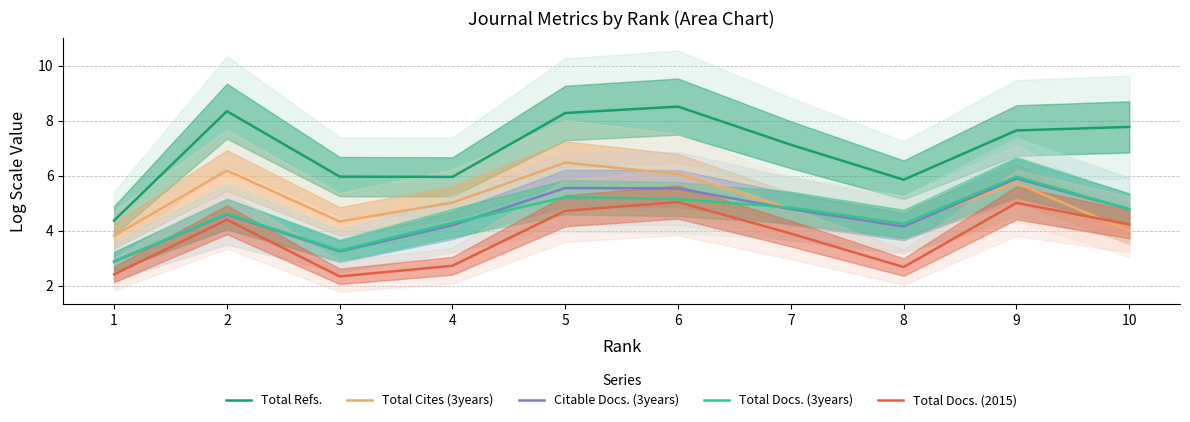

What is the value of the Total Refs. point at the 6th from the left?

8.5